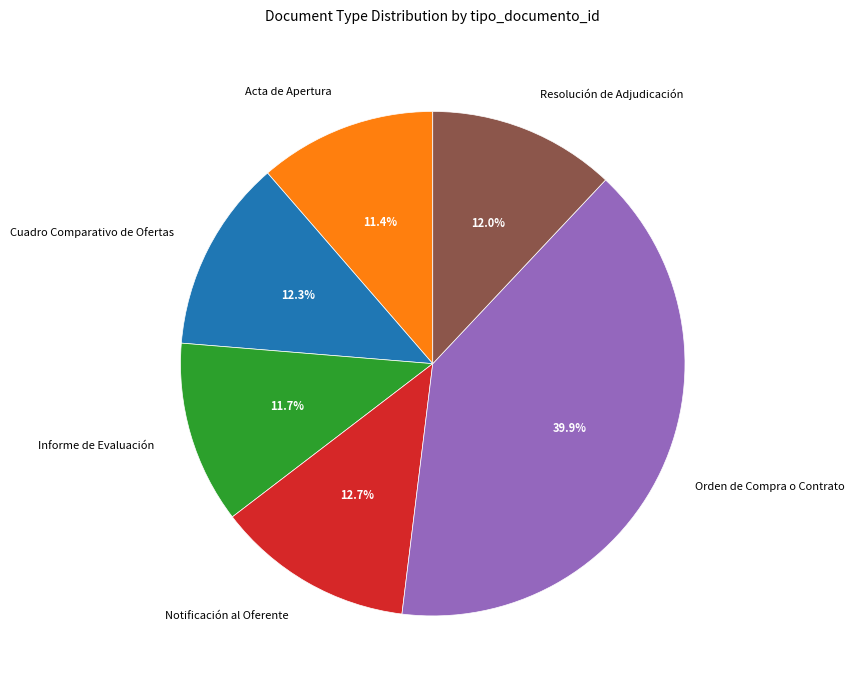

Which slice is the largest?

Orden de Compra o Contrato